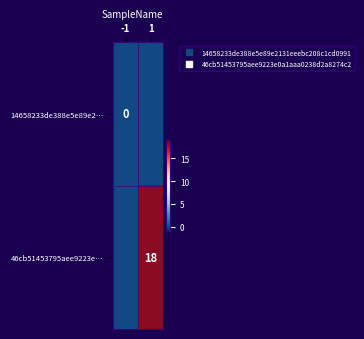

Between -1 and 1, which is larger?

-1